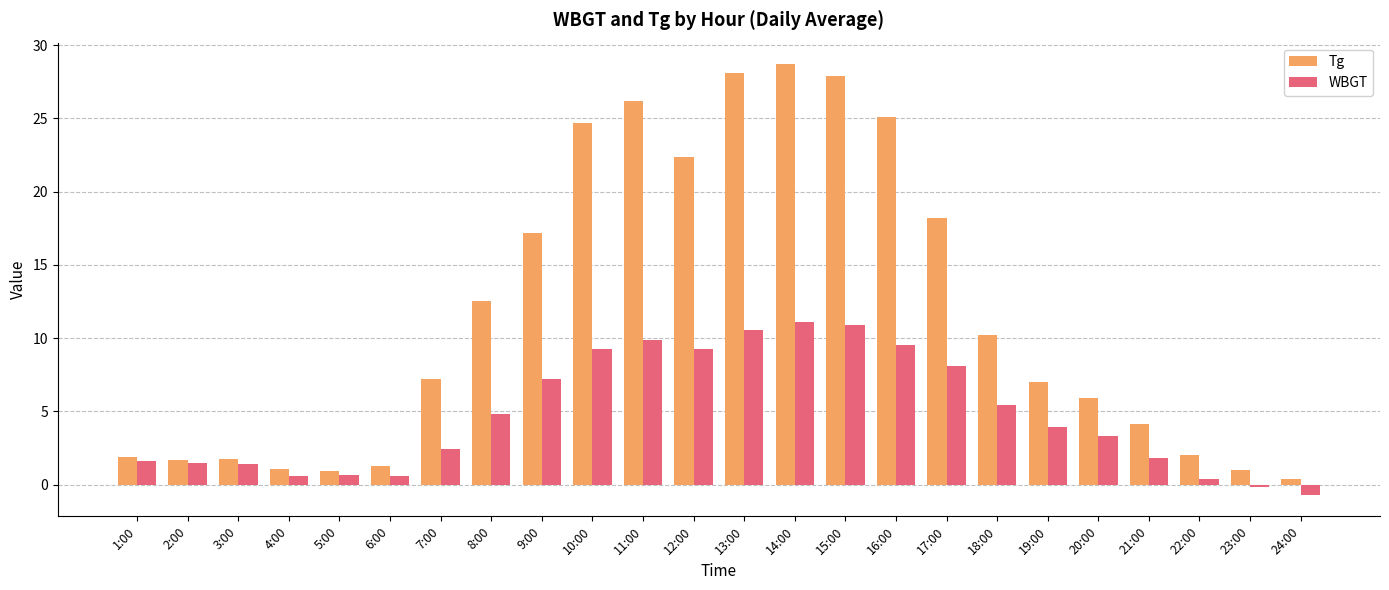

What is the label of the 23rd bar from the right?

2:00